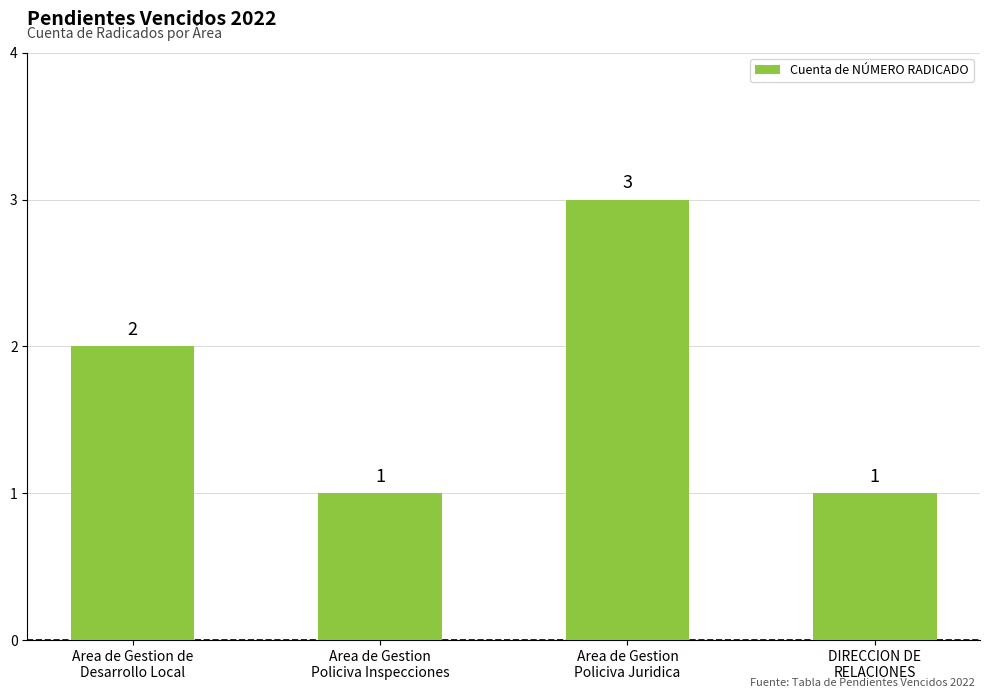

Which category has the highest value across all series?

Area de Gestion
Policiva Juridica